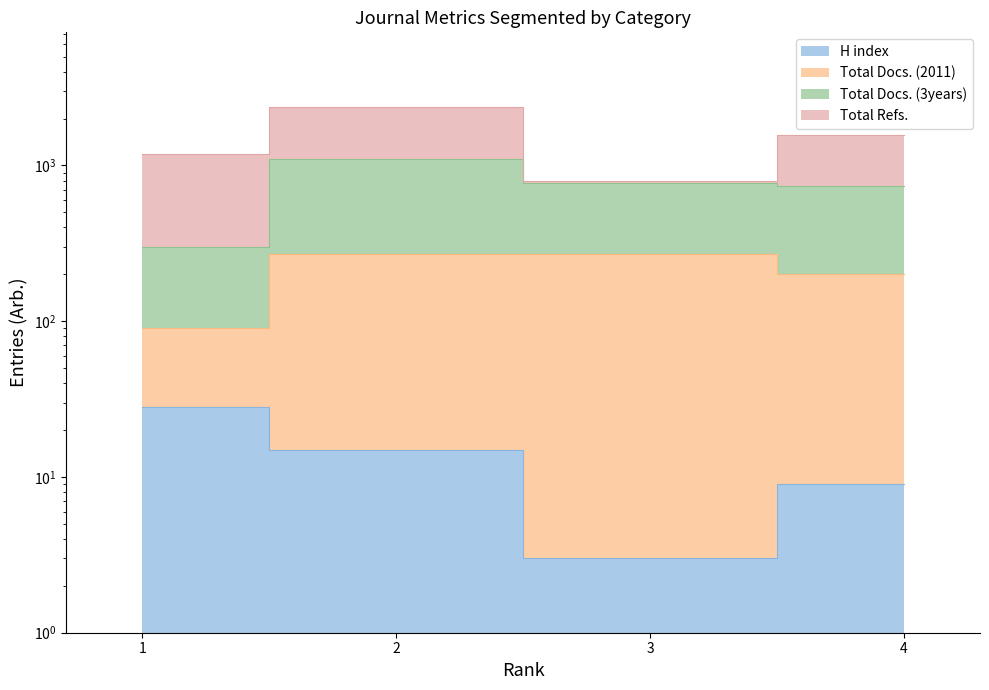

Between 2 and 3, which is larger?

2